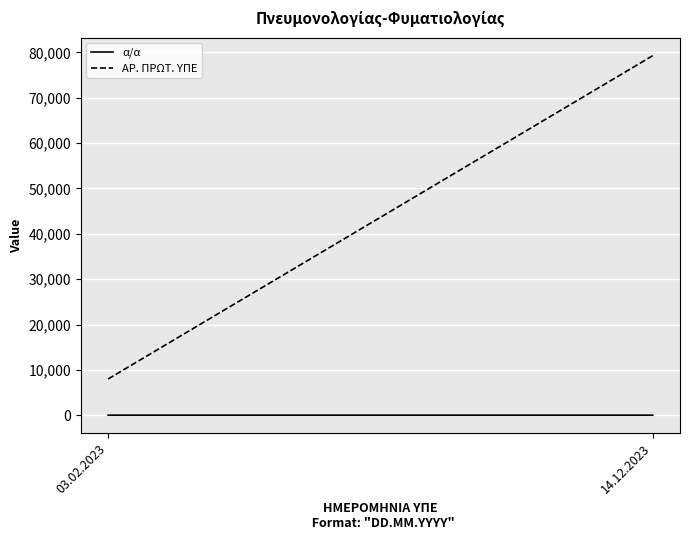

Count the α/α values in the range 1 to 2.

2